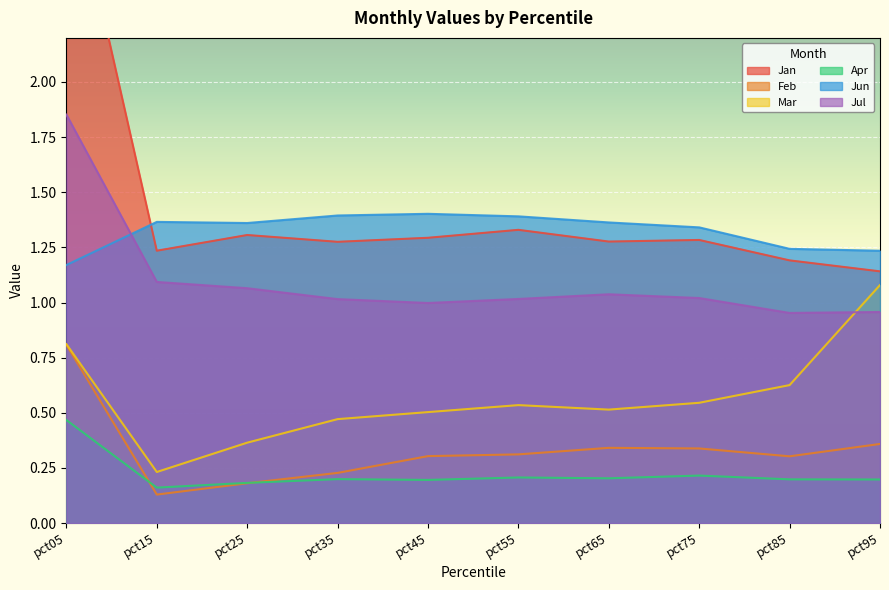

Rank the series at pct35 from lowest to highest value.

Apr, Feb, Mar, Jul, Jan, Jun